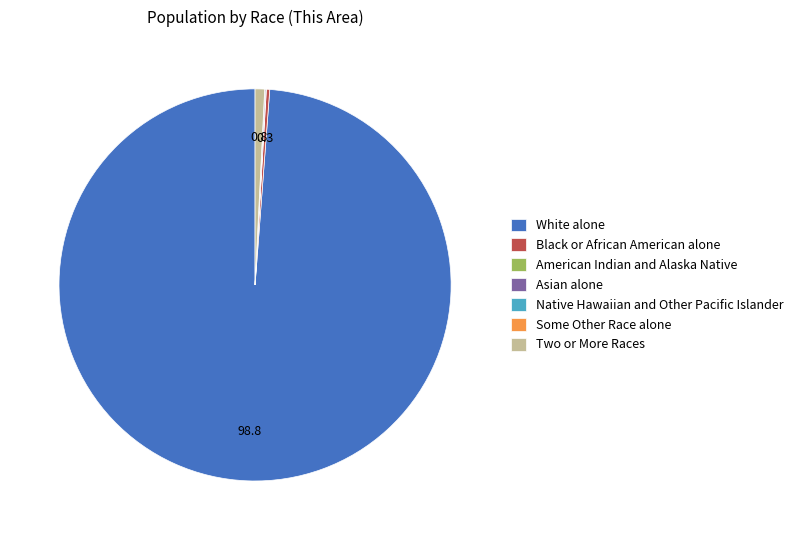

Which slice is the largest?

White alone